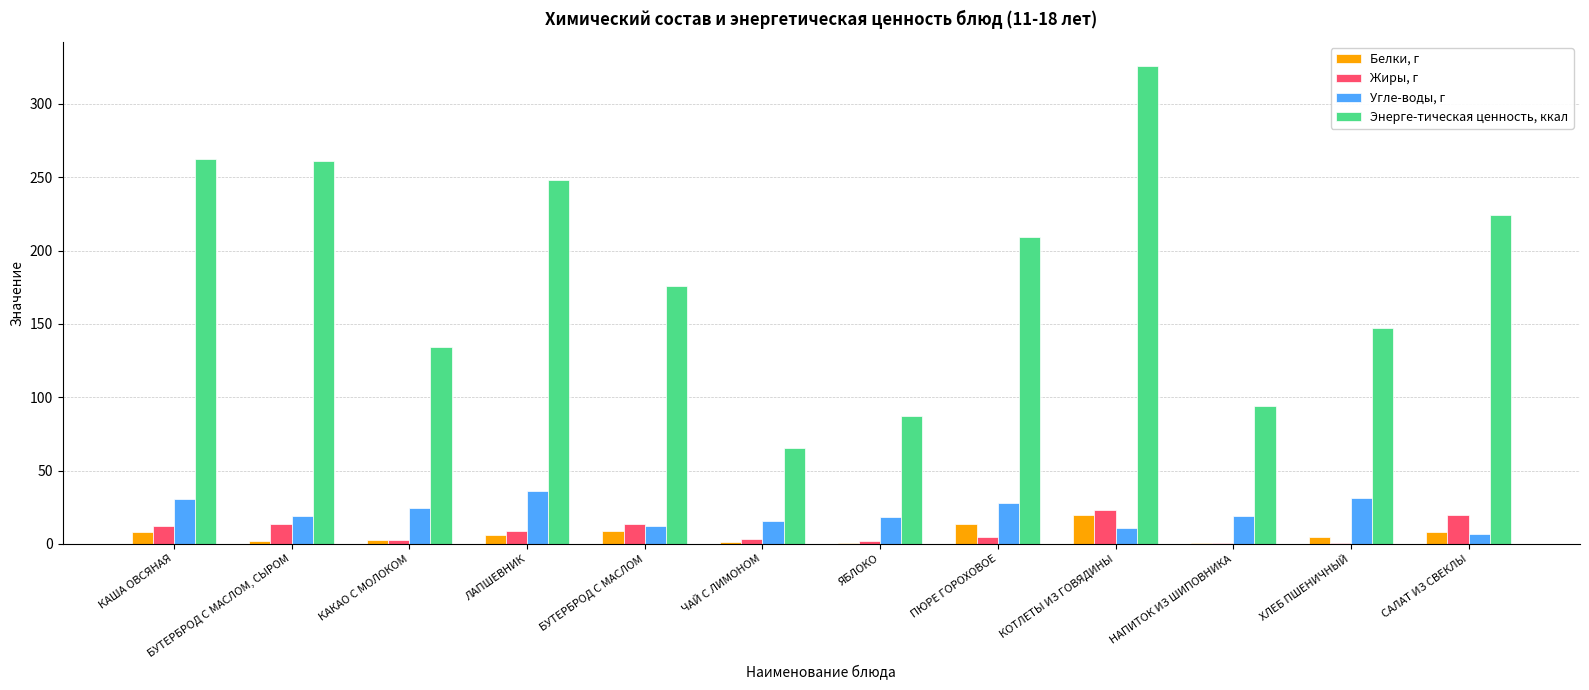

What is the maximum value shown in the chart?

326.0